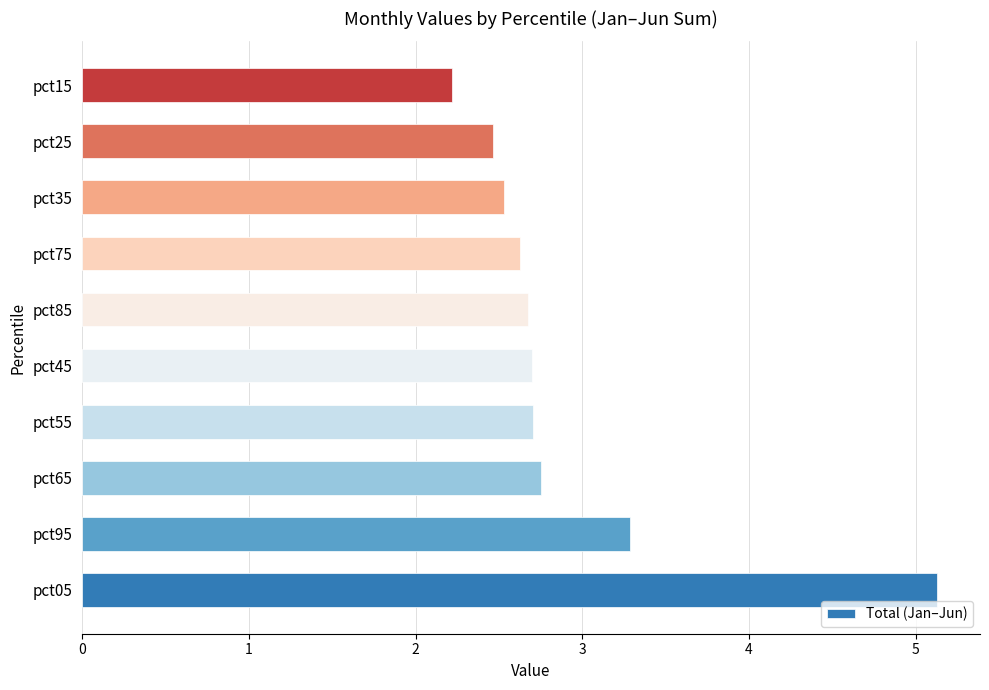

What is the approximate value at pct55?

2.7